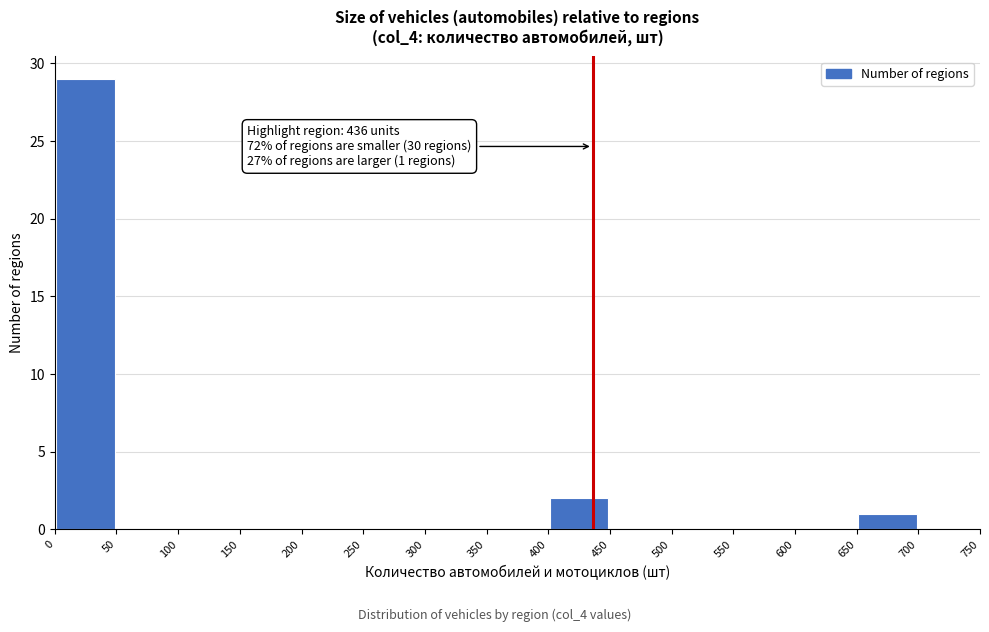

Over which range of the x-axis is the bar tallest?

0 to 50